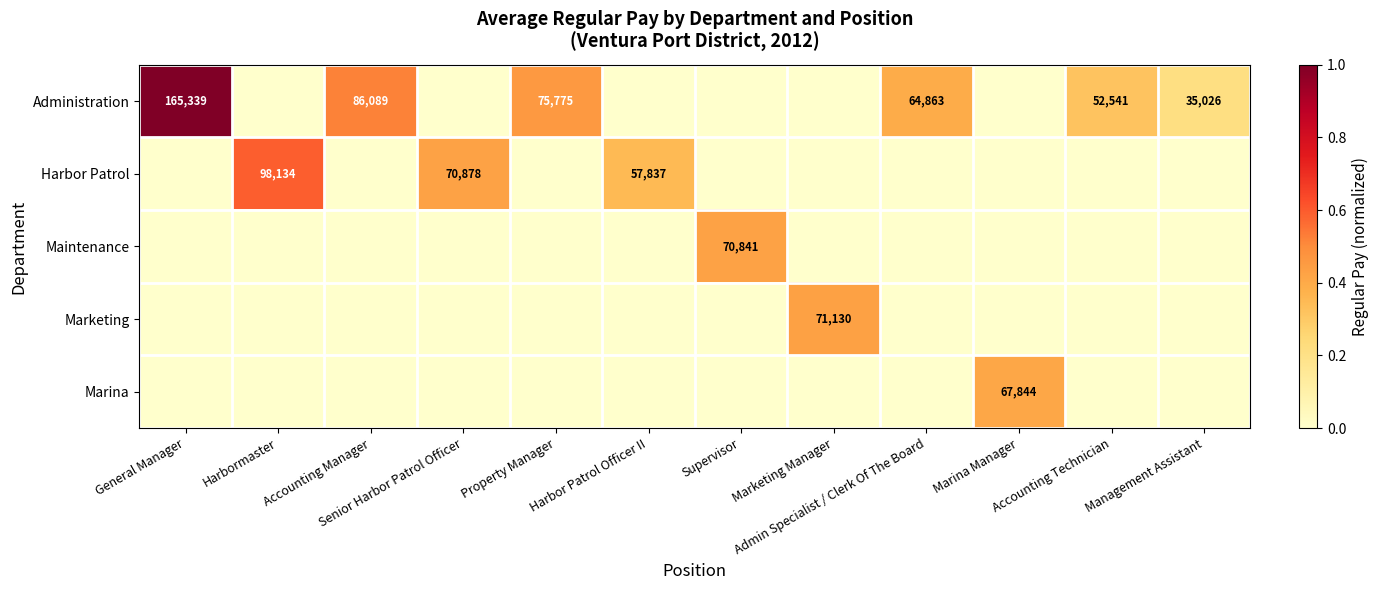

Which series changed the most between Harbor Patrol Officer II and Marina Manager?

Marina